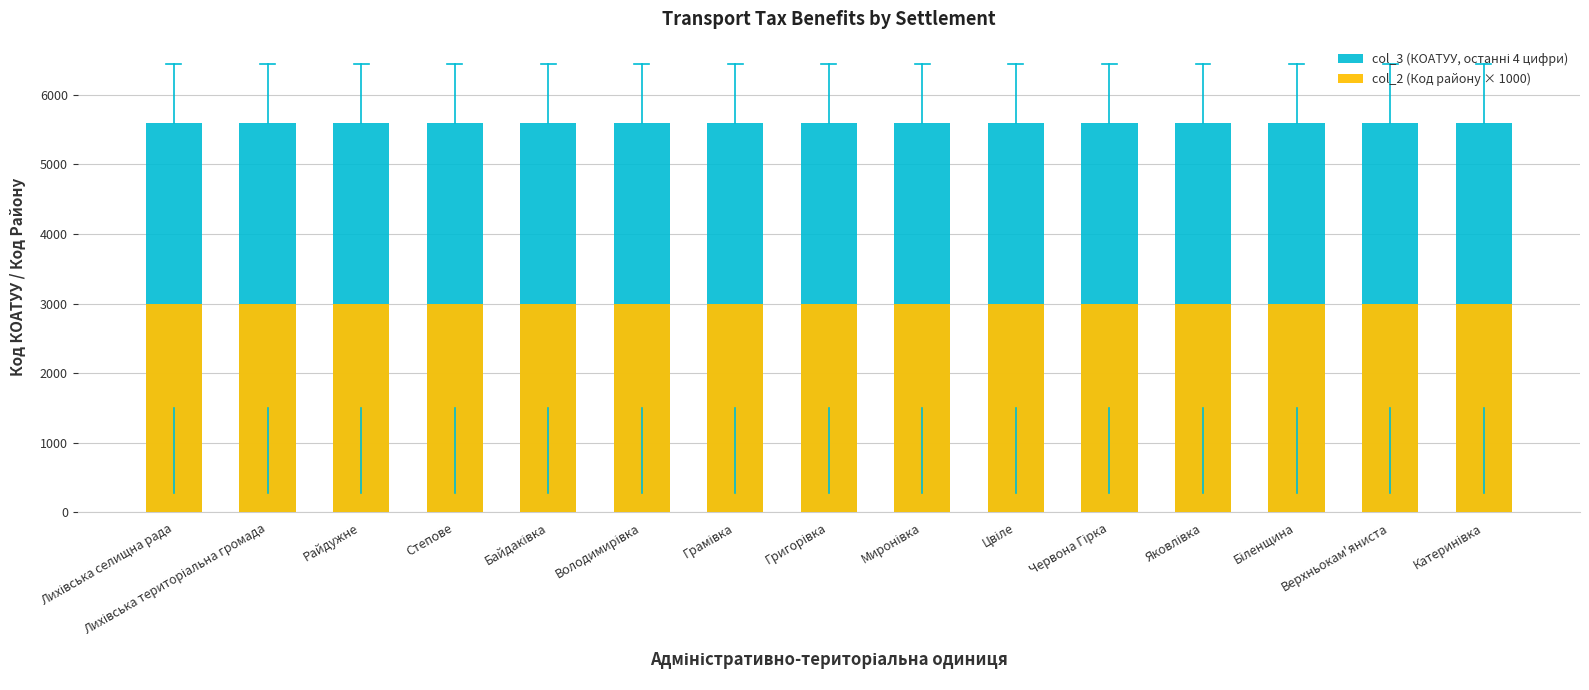

At which category is the sum across all series the highest?

Лихівська селищна рада